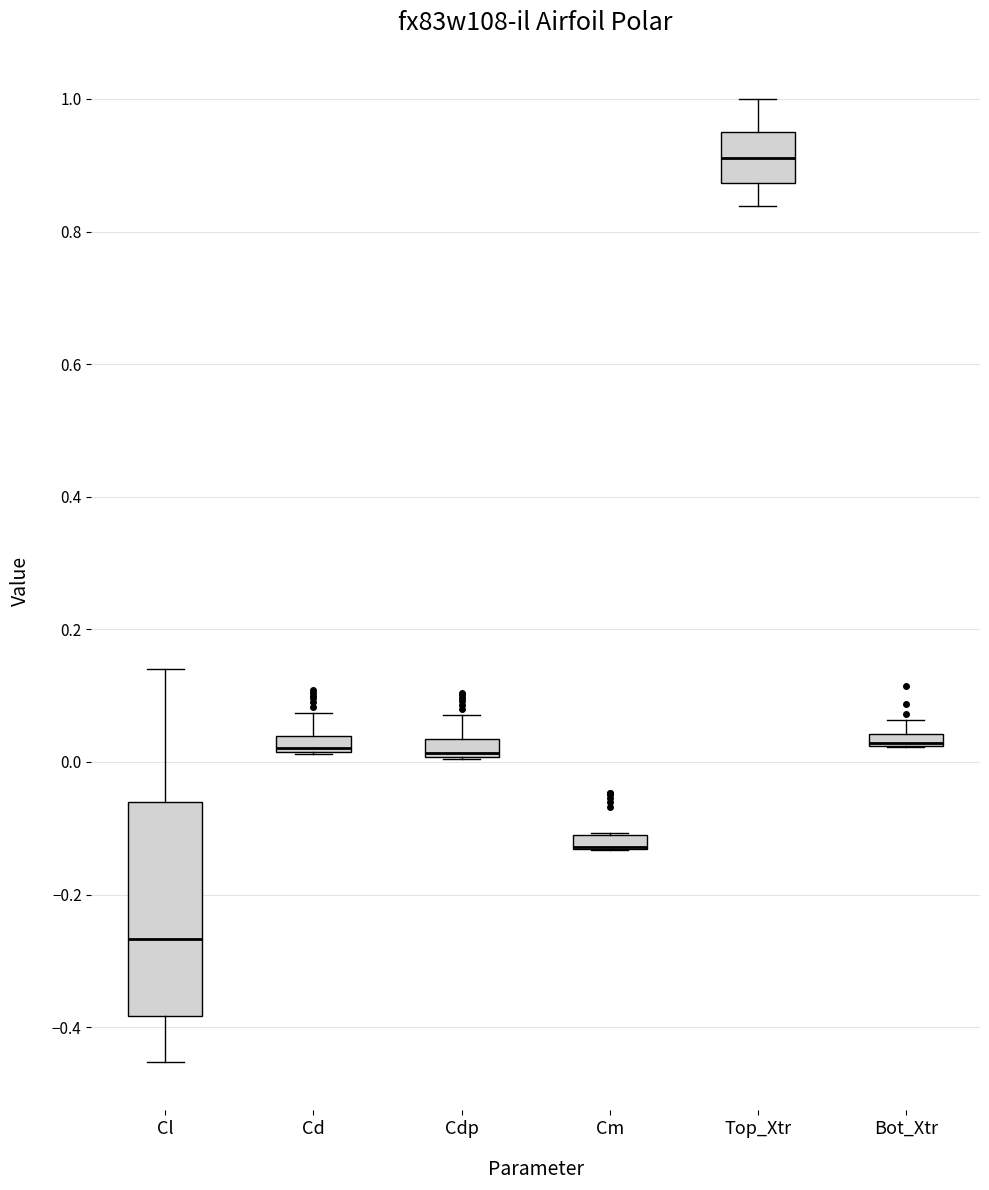

Where is the lower edge of the box for Cd on the y-axis? The values are not printed on the chart, so give them approximately, as read against the axis.

0.02